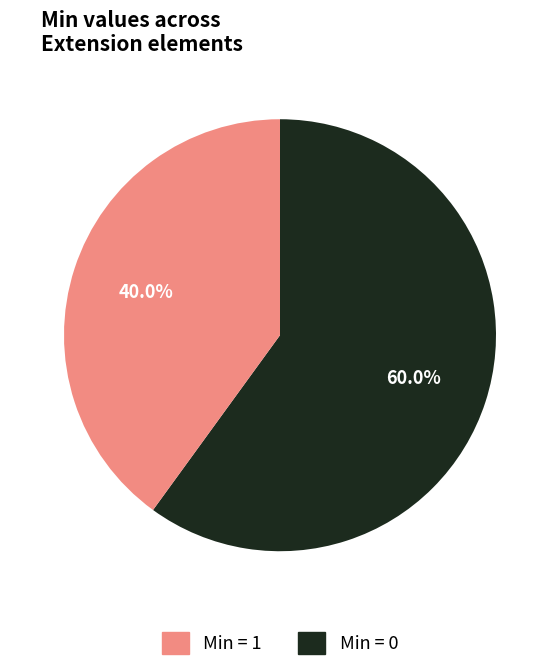

Does any single category account for the majority?

Yes